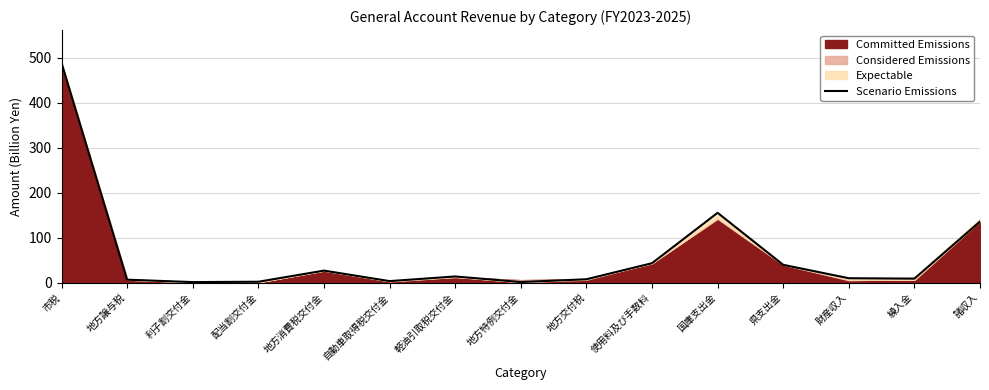

What is the smallest value displayed?

1.2